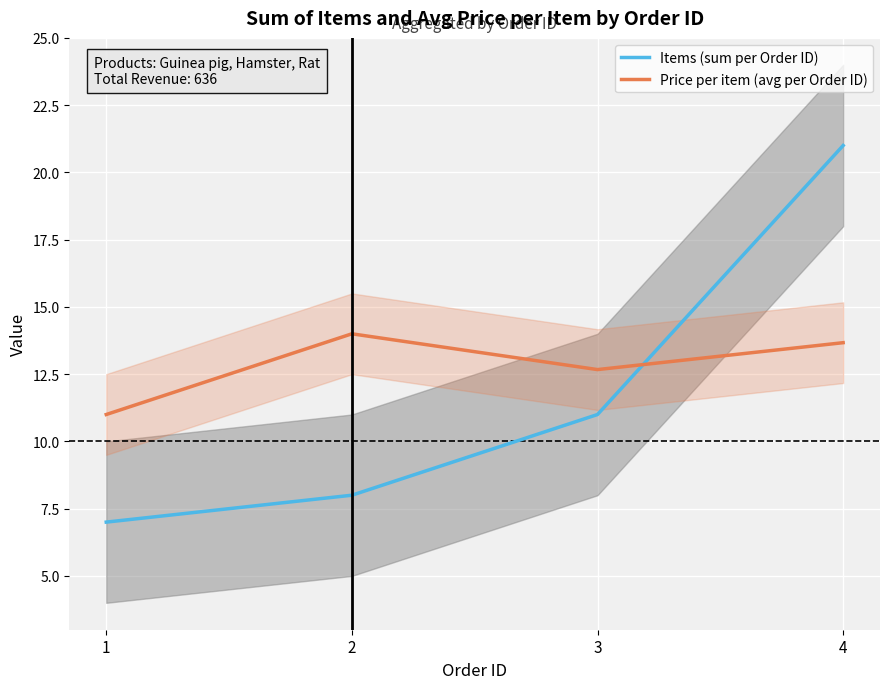

What is the sum of the Items (sum per Order ID) values at 3 and 4?

32.0